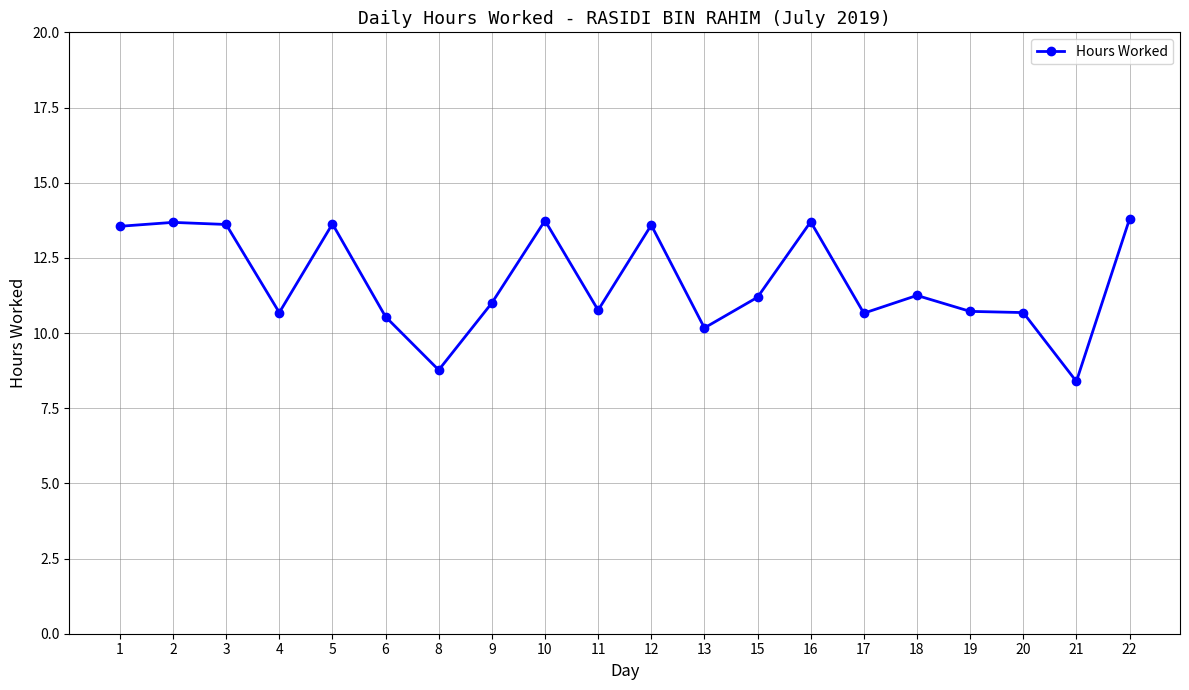

What is the approximate value at 11?

10.8